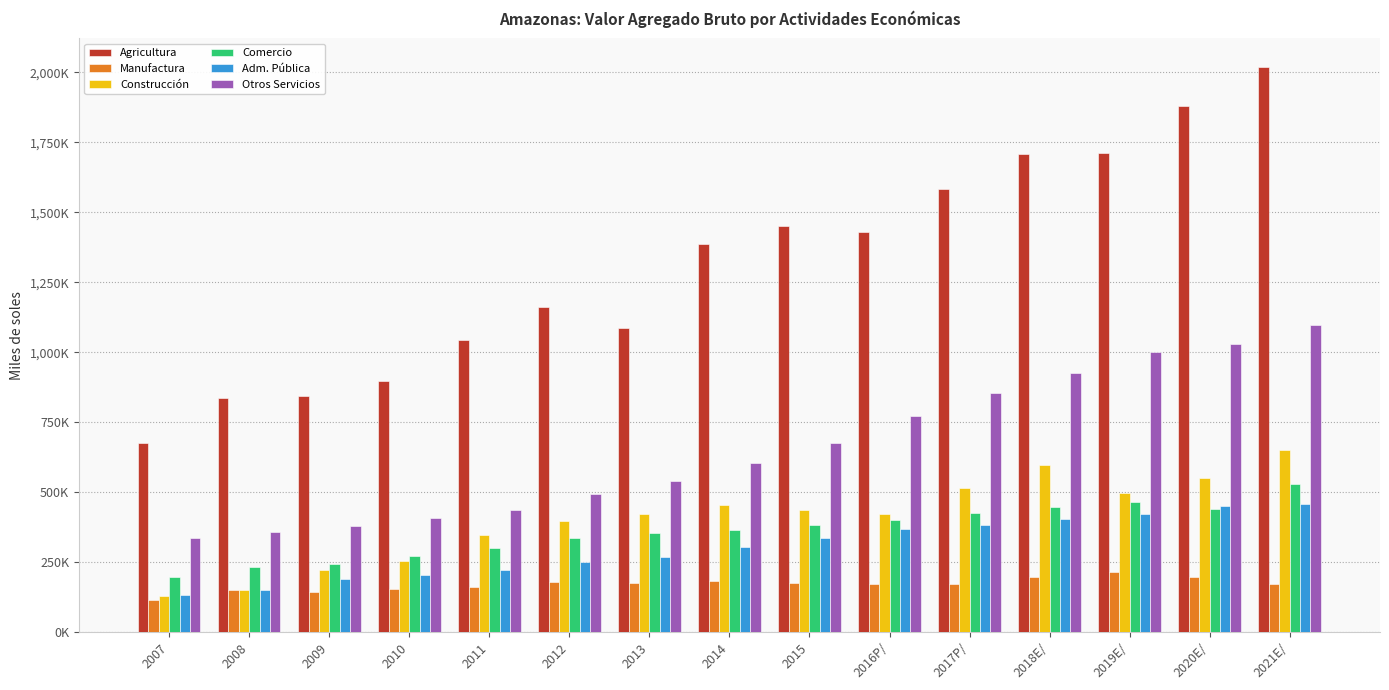

Between 2019E/ and 2015, which is larger?

2019E/